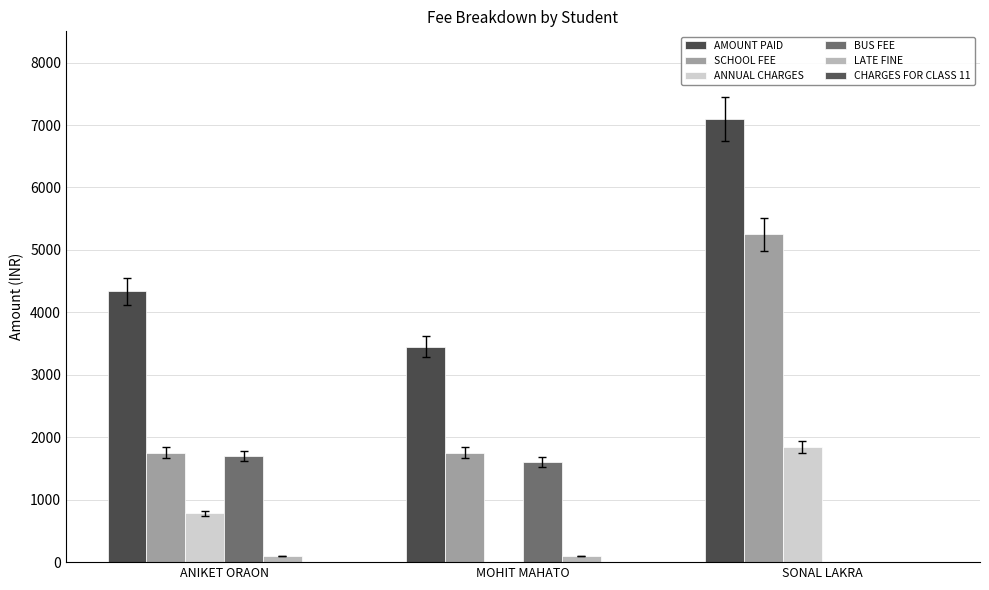

Between ANIKET ORAON and SONAL LAKRA, which series saw the biggest shift?

SCHOOL FEE